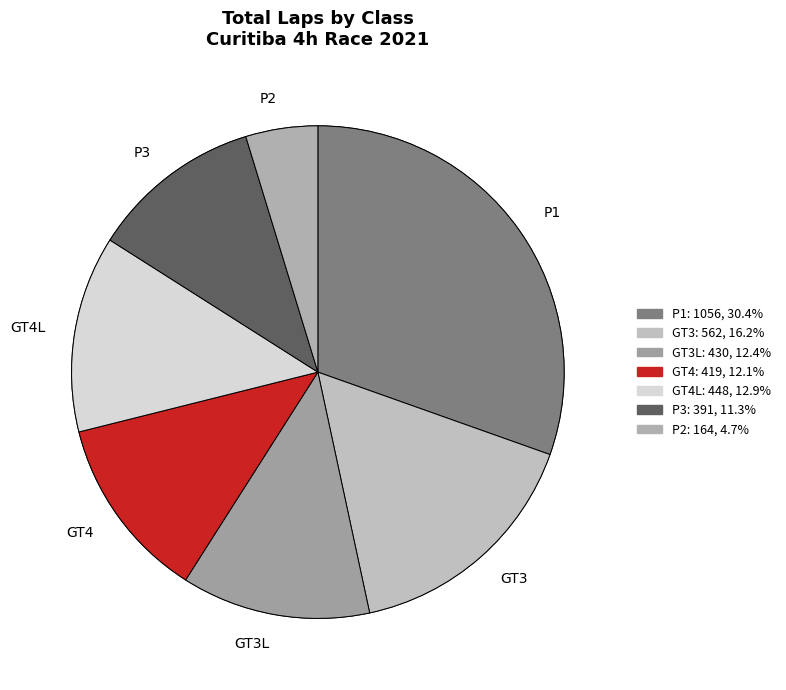

Which category has the biggest portion of the pie?

P1